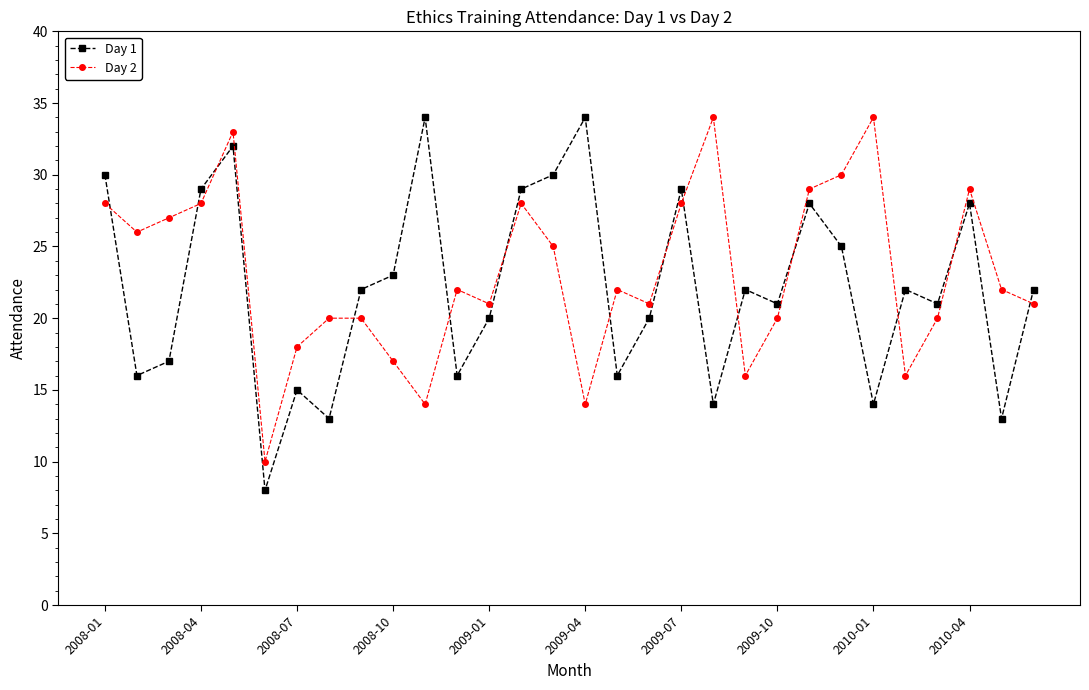

How many times do Day 1 and Day 2 cross each other?

14